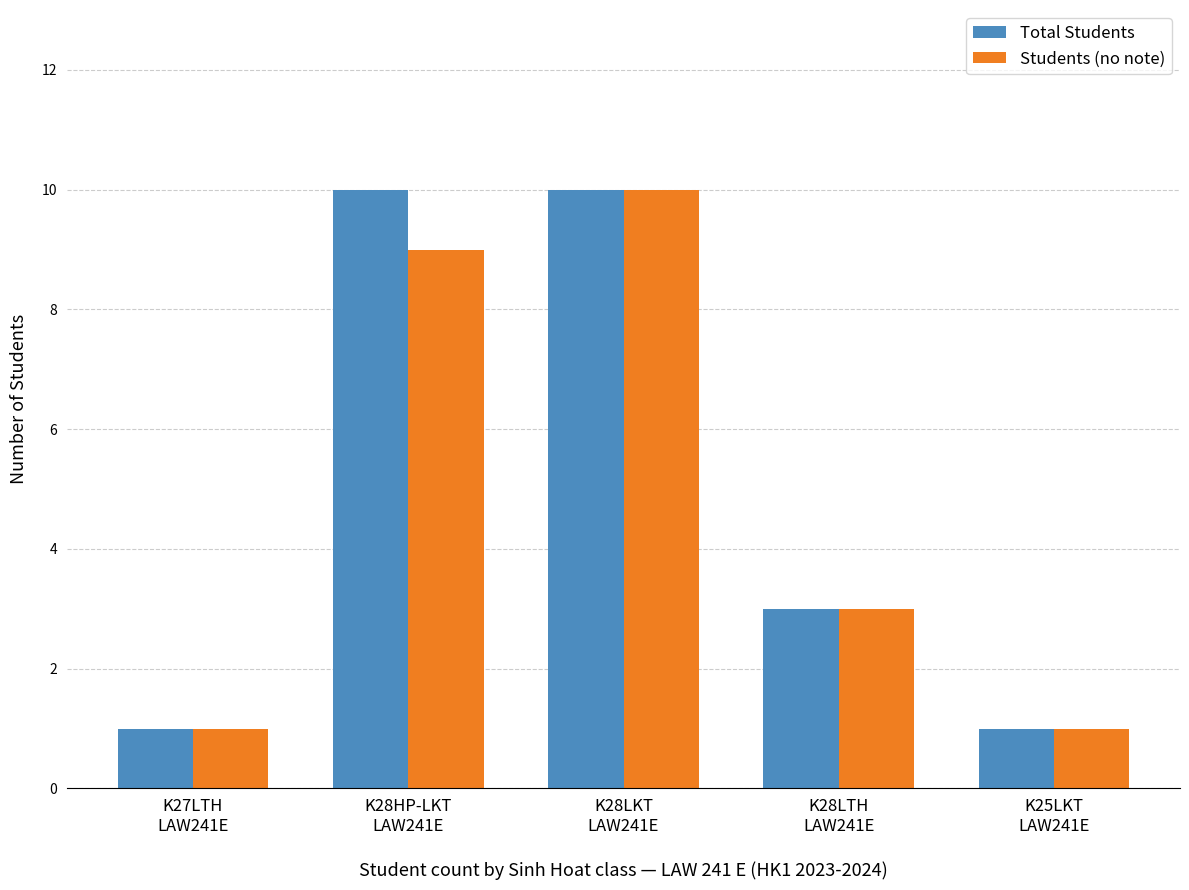

Reading left to right, what are all the values shown in this chart?

Total Students: 1	10	10	3	1
Students (no note): 1	9	10	3	1